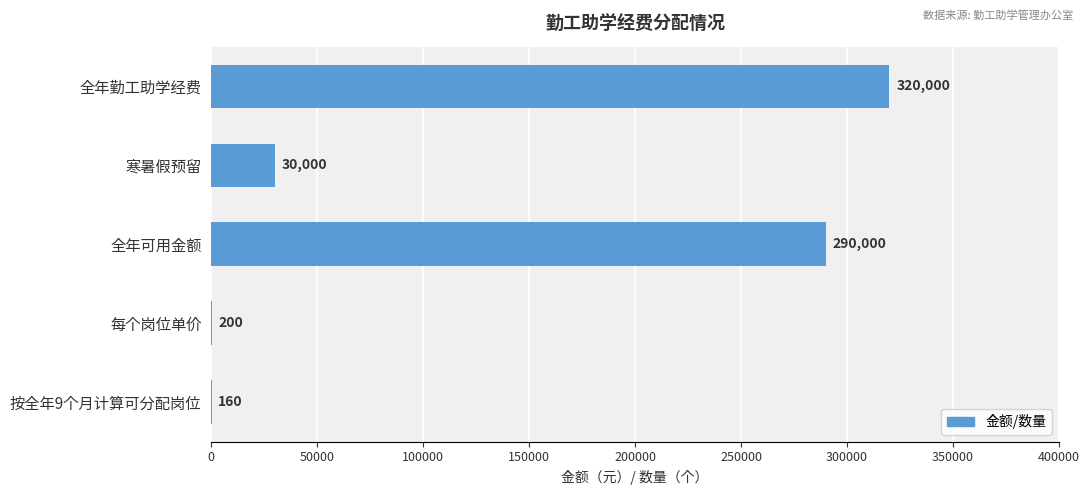

Reading top to bottom, what are all the values shown in this chart?

全年勤工助学经费=320000	寒暑假预留=30000	全年可用金额=290000	每个岗位单价=200	按全年9个月计算可分配岗位=160